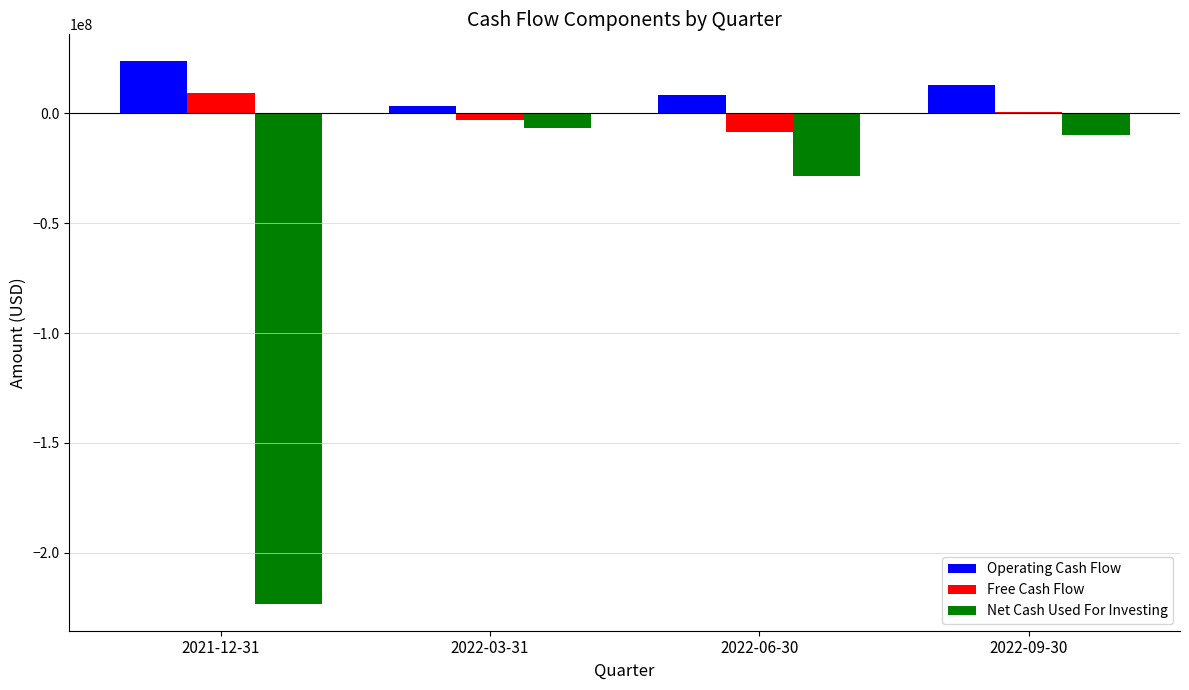

Is it true that Operating Cash Flow equals 8370000 at 2022-06-30?

True